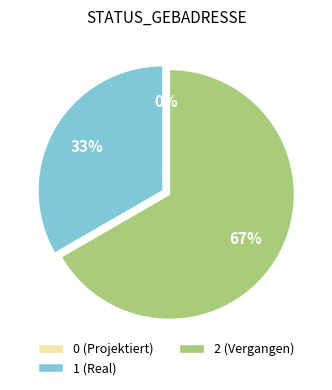

To the nearest percent, what percentage of the pie is 1 (Real)?

33%